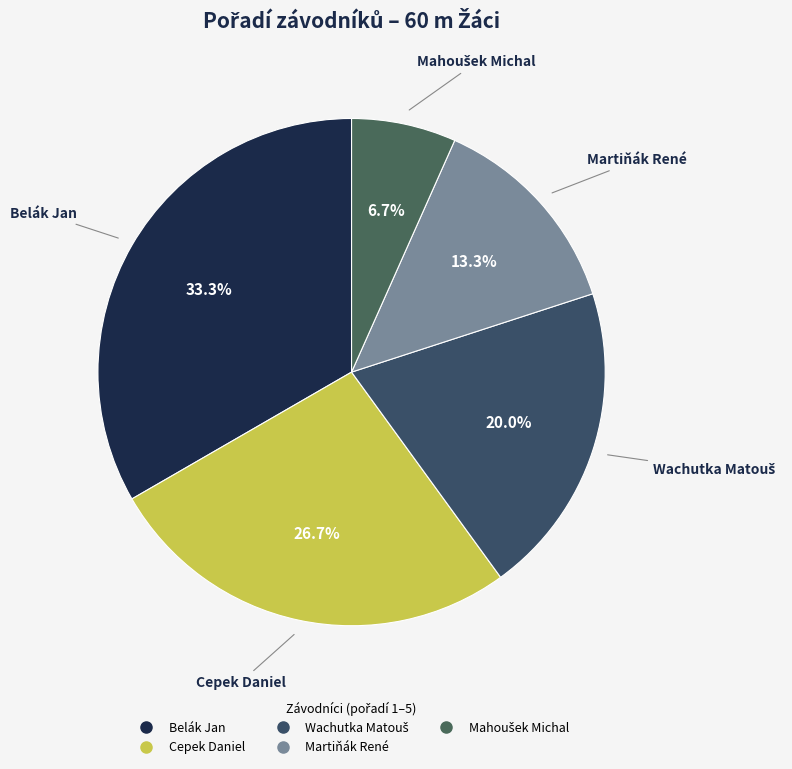

How many segments does this pie chart have?

5